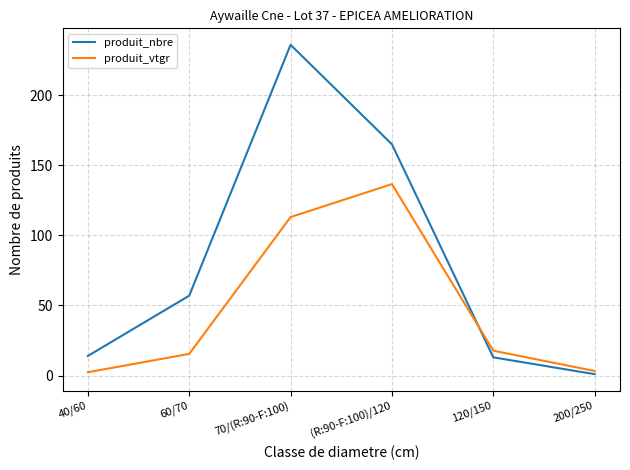

Which category has the highest value in the produit_nbre series?

70/(R:90-F:100)